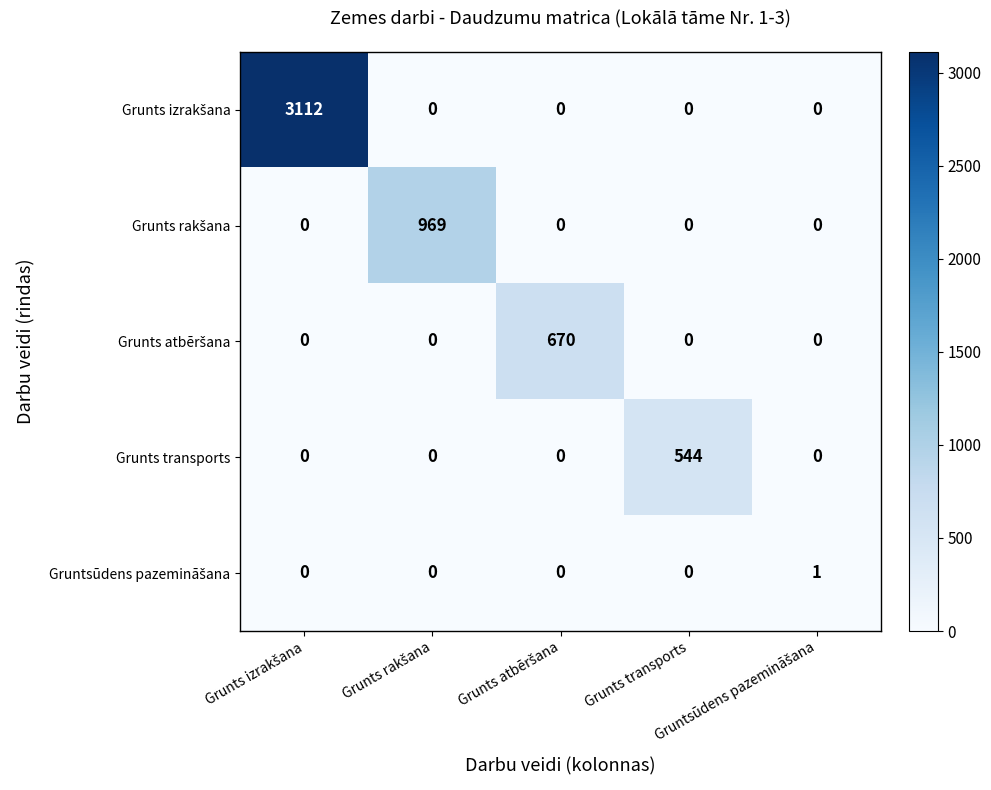

At how many categories does at least one series exceed 456?

4